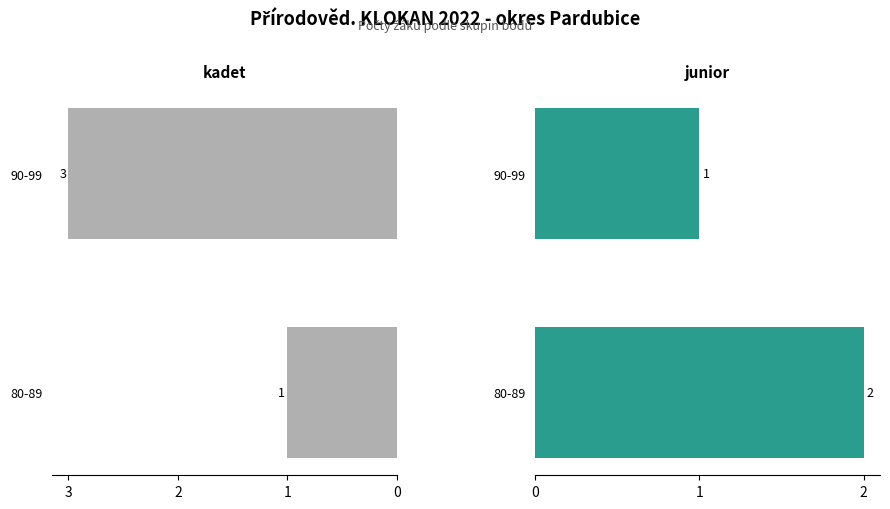

What is the sum of all junior values?

3